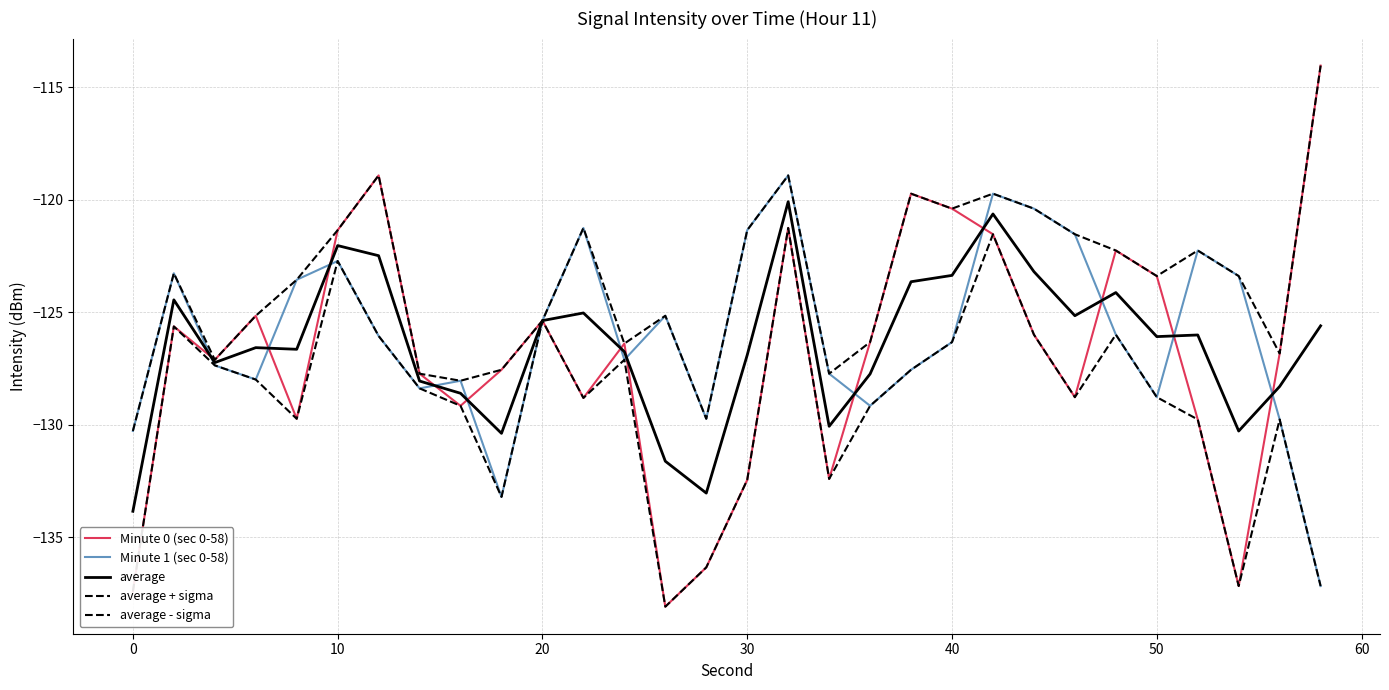

Does the chart display data point markers on the line(s)?

No